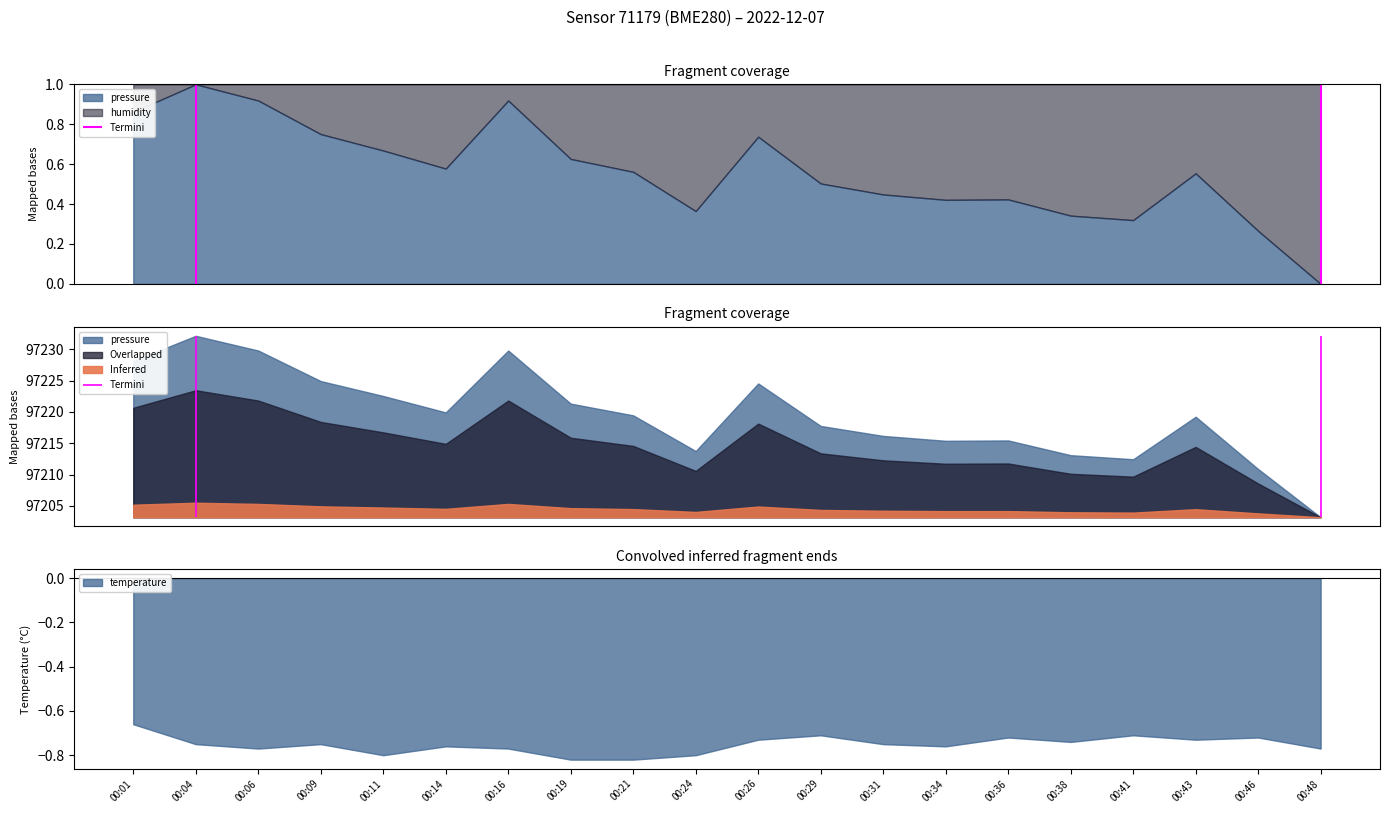

At which label does pressure reach its peak?

00:04